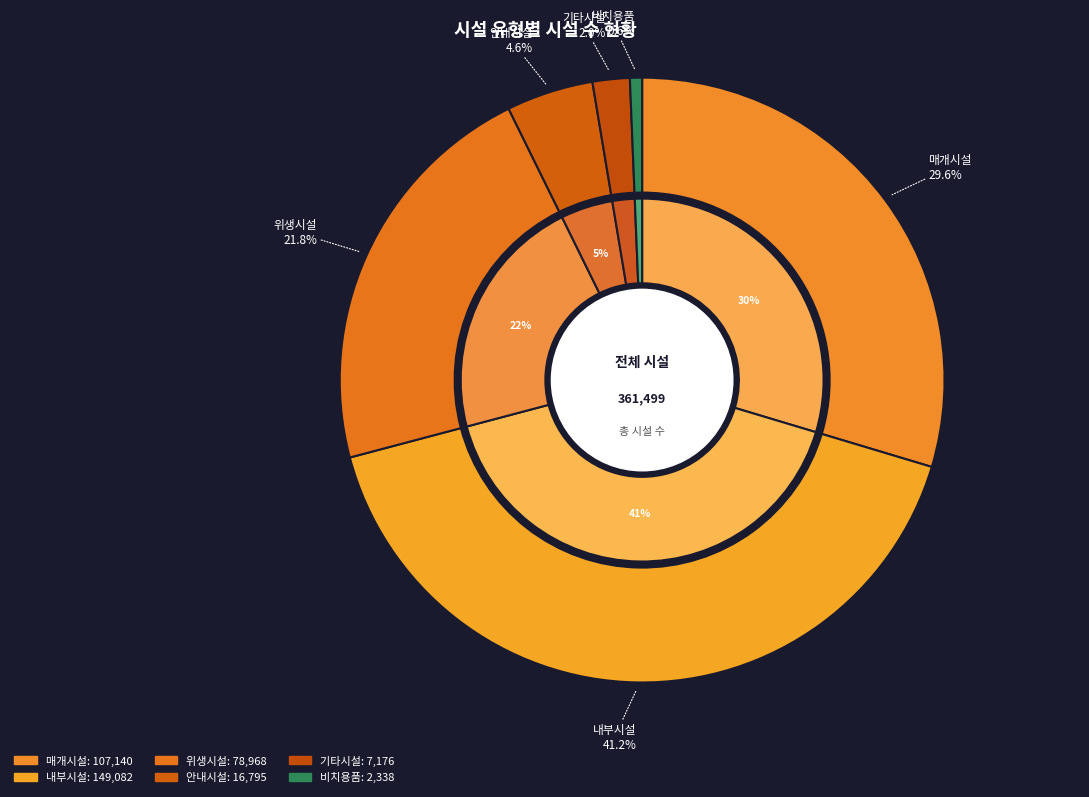

To the nearest percent, what percentage of the pie is 위생시설?

22%